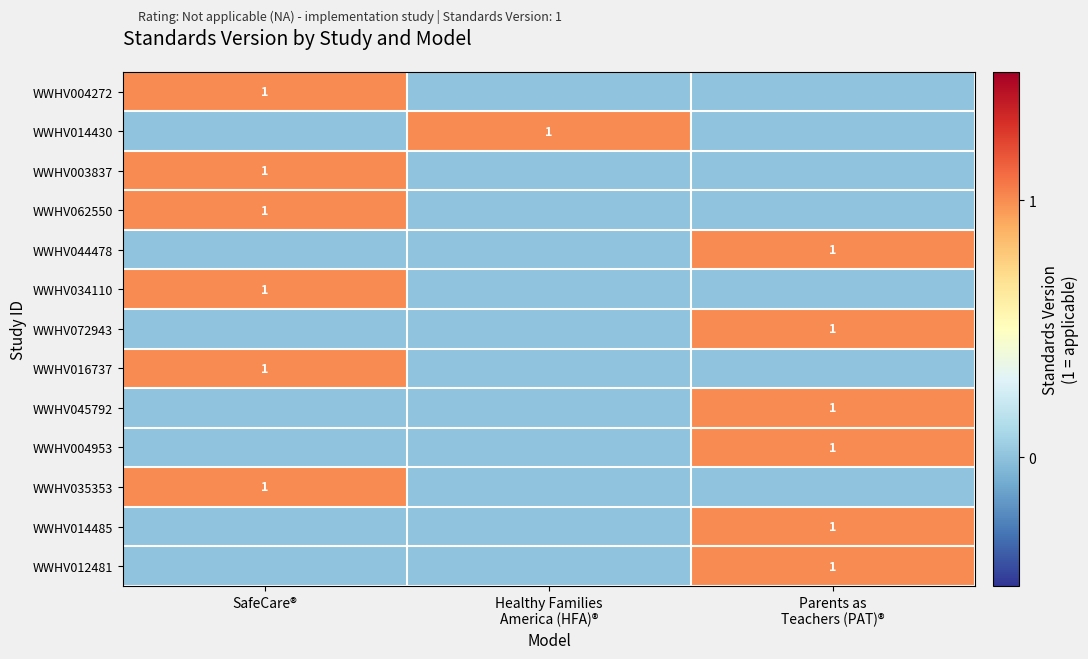

True or false: WWHV016737 has a value of 1 at SafeCare®.

True